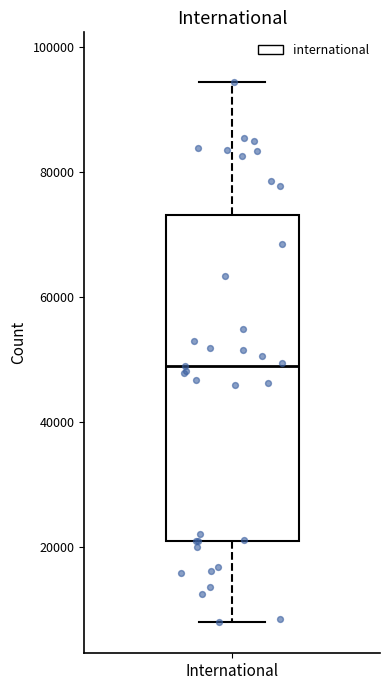

Read this box plot against the y-axis: the position of the median line, the range covered by the box, and the ends of both whiskers. The values are not printed on the chart, so give them approximately, as read against the axis.

median 48000, box 20000 to 74000, whiskers 8000 to 94000